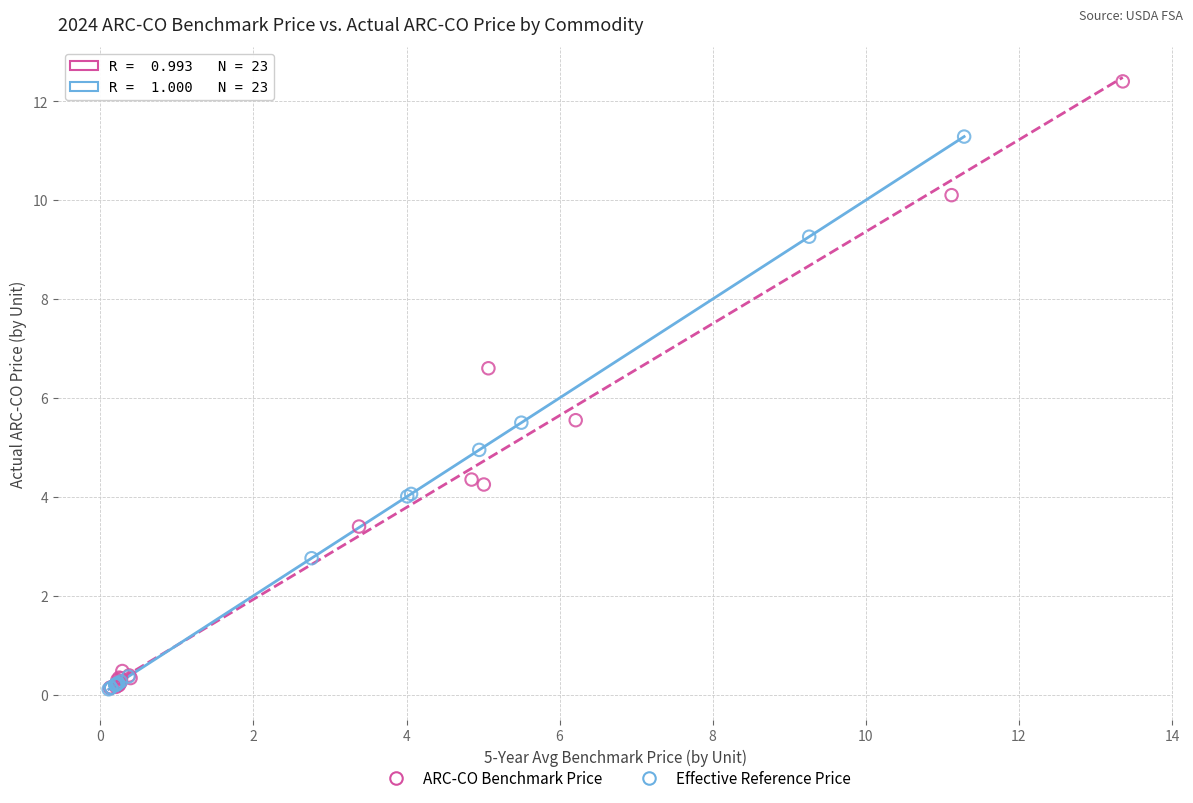

Which series reaches the maximum Y coordinate?

ARC-CO Benchmark Price